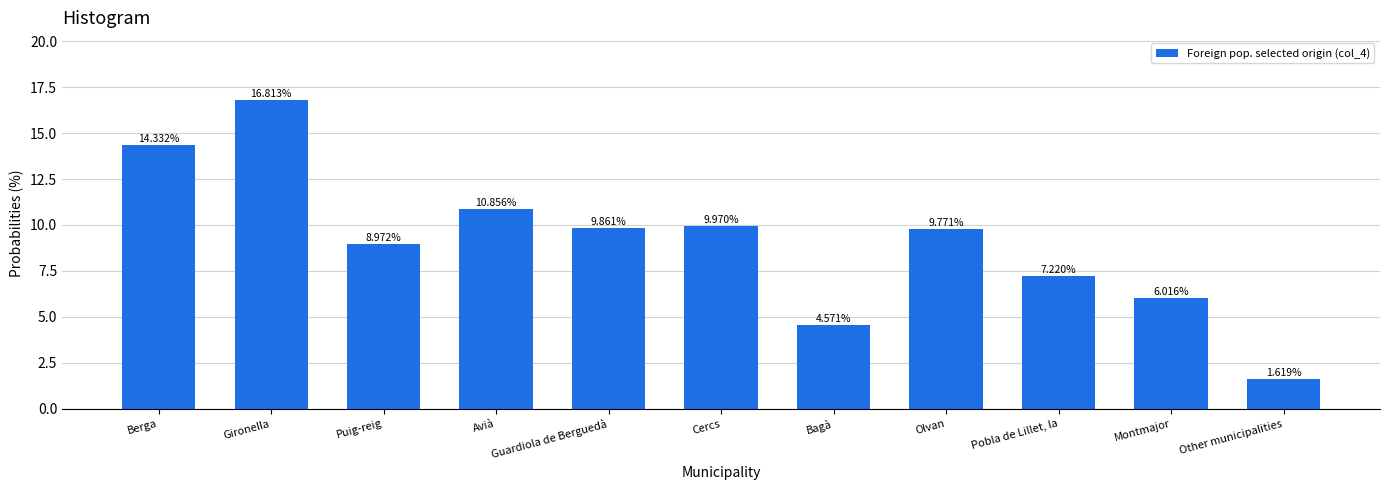

How many data points are less than 9?

5